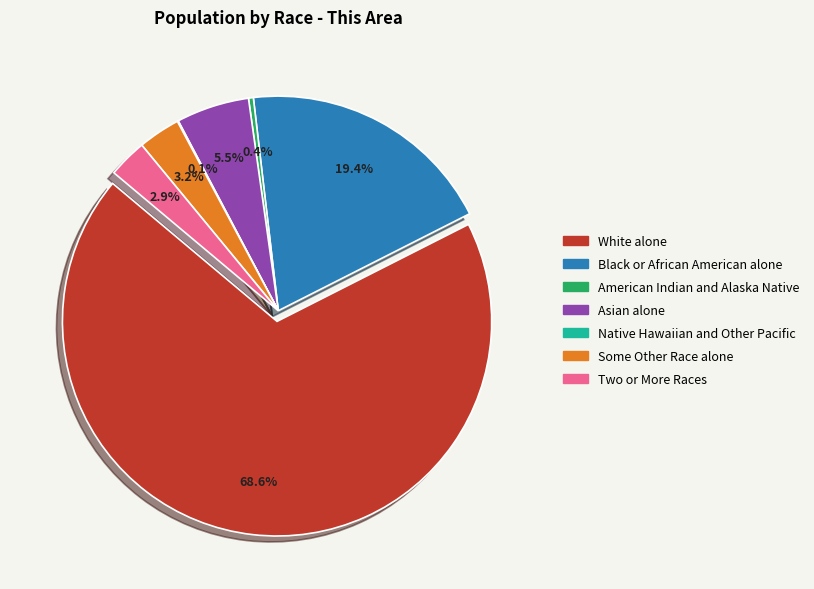

Is there a majority slice in this chart?

Yes